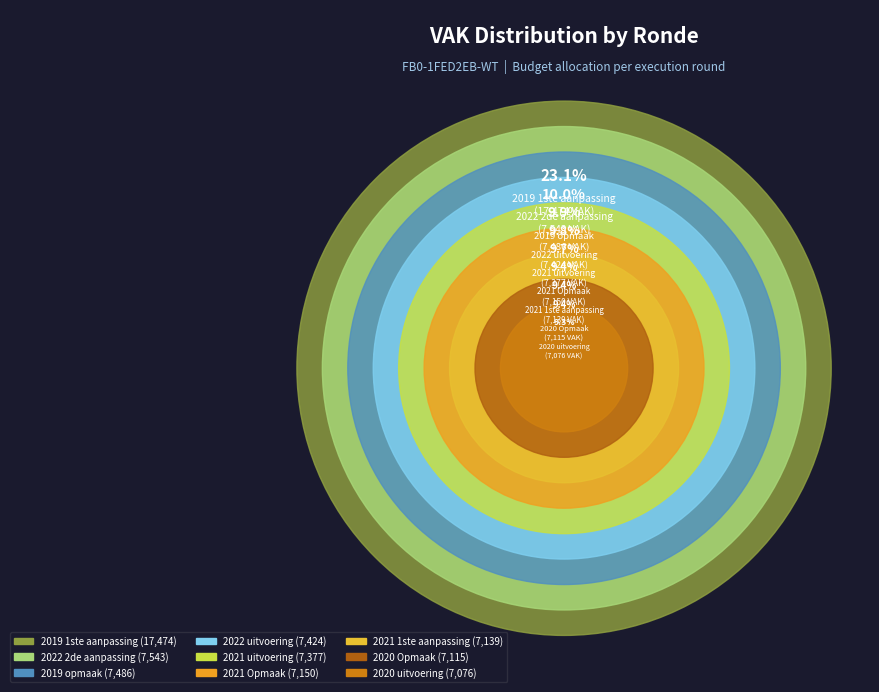

To the nearest percent, what is the average slice percentage?

11%